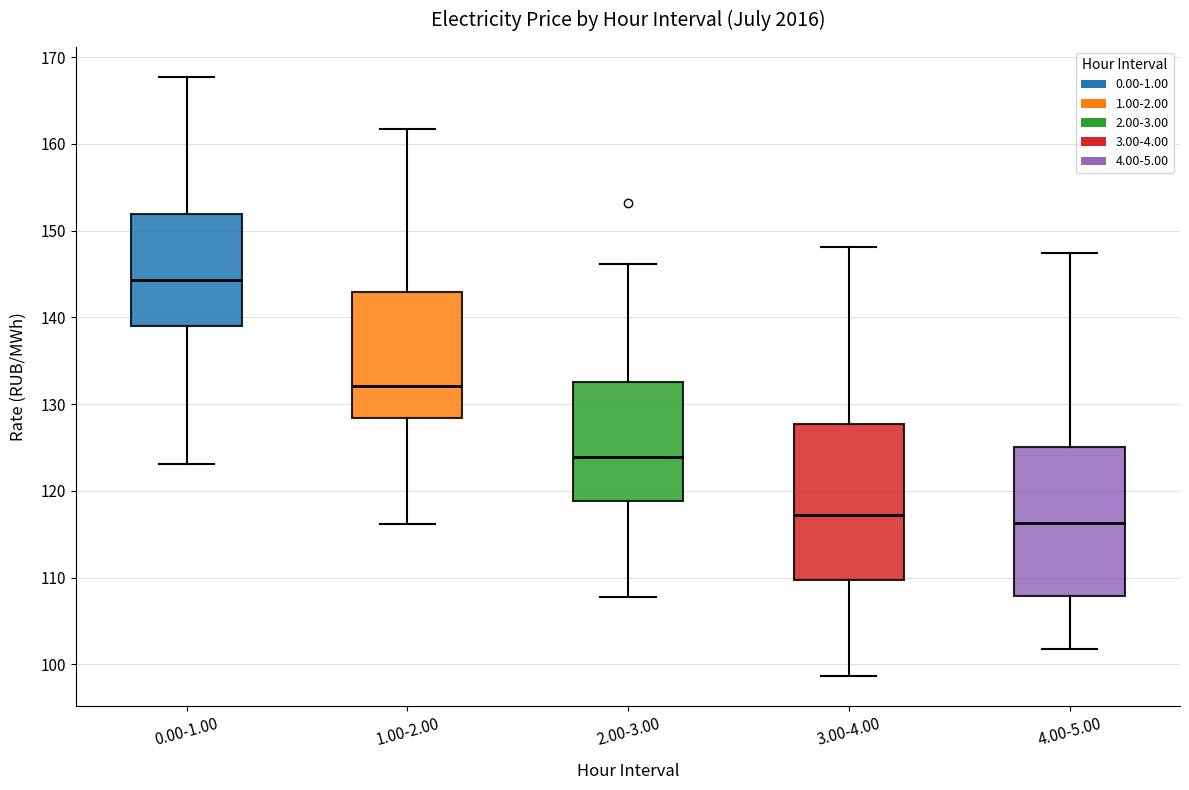

Reading left to right, transcribe this box plot: for each box, give where its median line is, the range the box spans, and where its two whiskers end, as read against the y-axis. The values are not printed on the chart, so give them approximately, as read against the axis.

0.00-1.00: median 144, box 139 to 152, whiskers 123 to 168
1.00-2.00: median 132, box 128 to 143, whiskers 116 to 162
2.00-3.00: median 124, box 119 to 133, whiskers 108 to 146
3.00-4.00: median 117, box 110 to 128, whiskers 99 to 148
4.00-5.00: median 116, box 108 to 125, whiskers 102 to 147